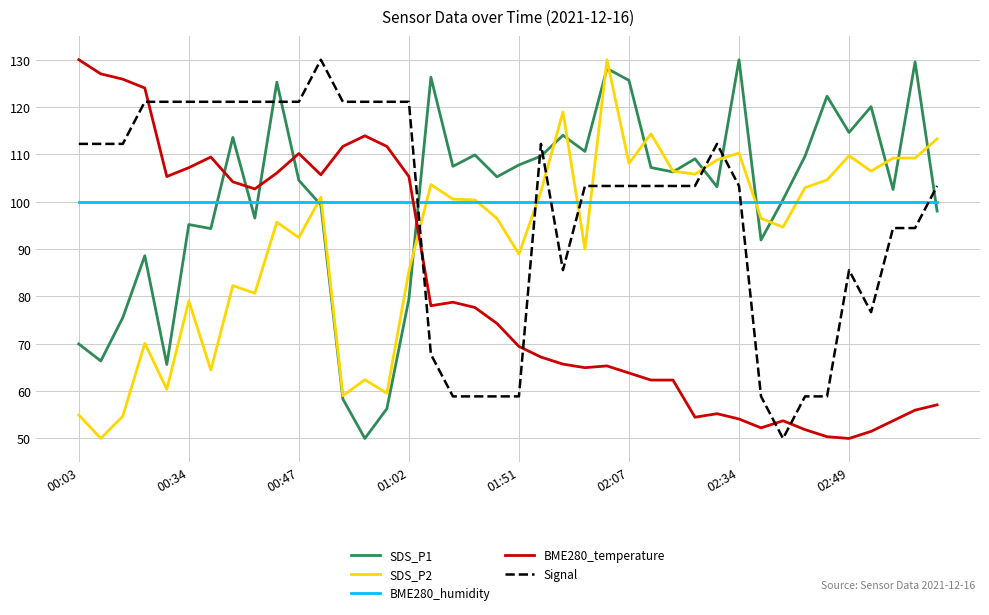

True or false: Signal and SDS_P2 cross at least once.

True